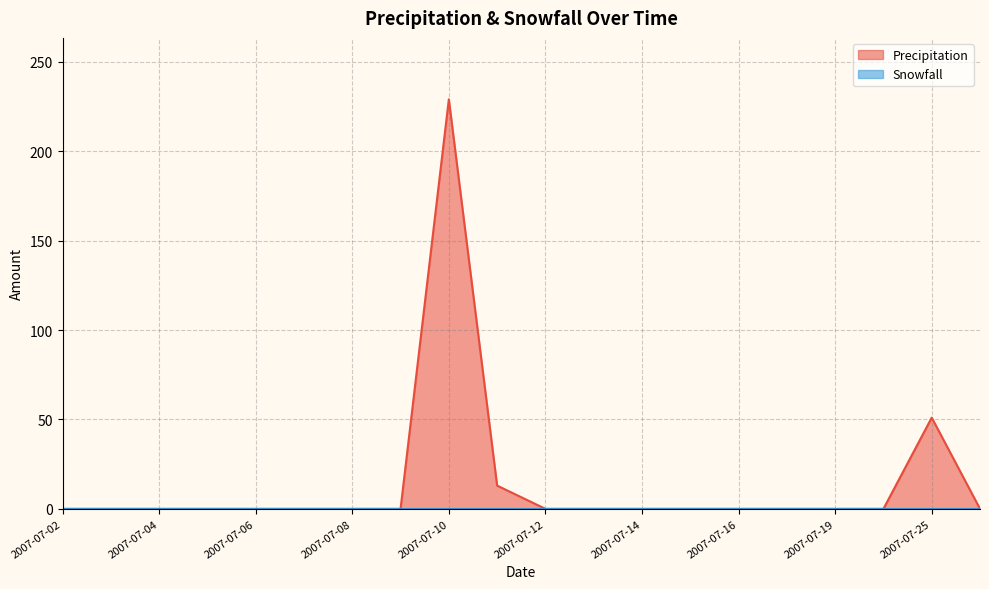

Rank the categories by value from highest to lowest.

2007-07-10, 2007-07-25, 2007-07-11, 2007-07-02, 2007-07-03, 2007-07-04, 2007-07-05, 2007-07-06, 2007-07-07, 2007-07-08, 2007-07-09, 2007-07-12, 2007-07-13, 2007-07-14, 2007-07-15, 2007-07-16, 2007-07-17, 2007-07-19, 2007-07-23, 2007-07-27